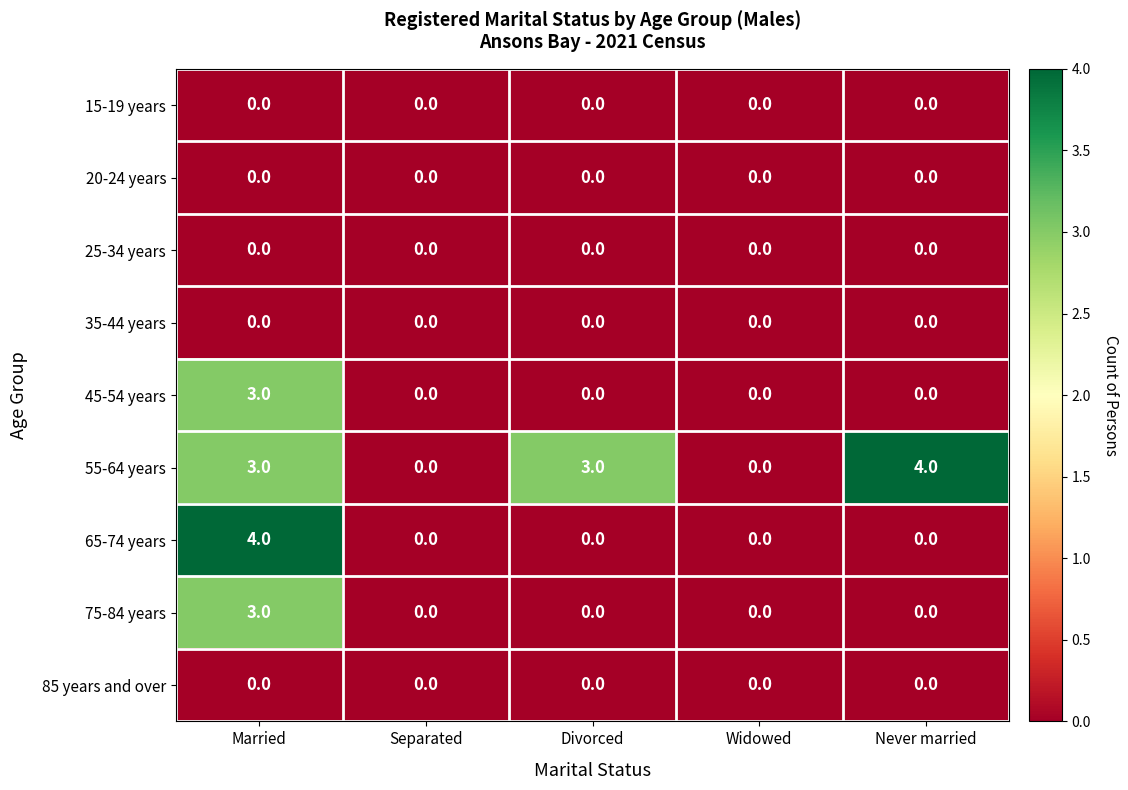

What is the difference between the maximum and minimum values in the 65-74 years series?

4